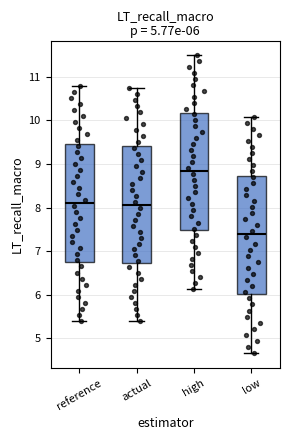

Which box has the lowest median line?

low